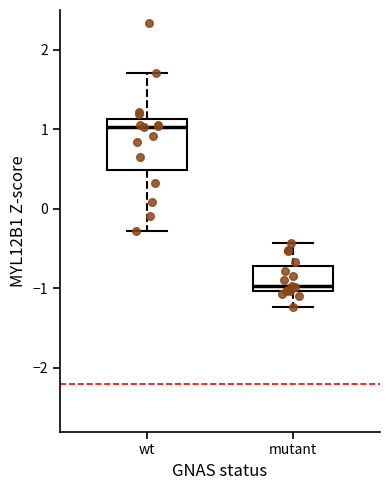

Which box is the tallest, from its lower edge to its upper edge?

wt